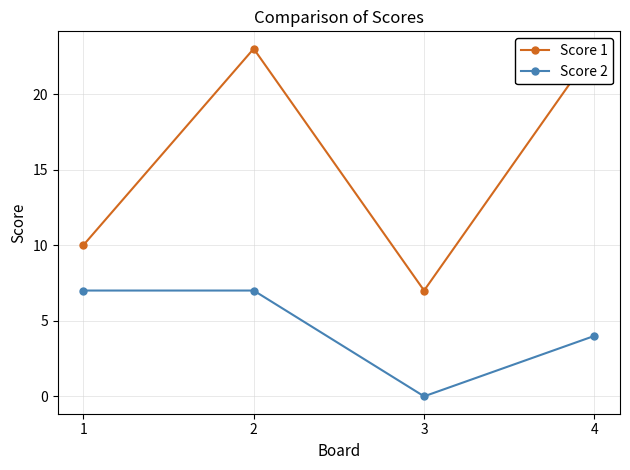

At how many categories does at least one series exceed 18?

2